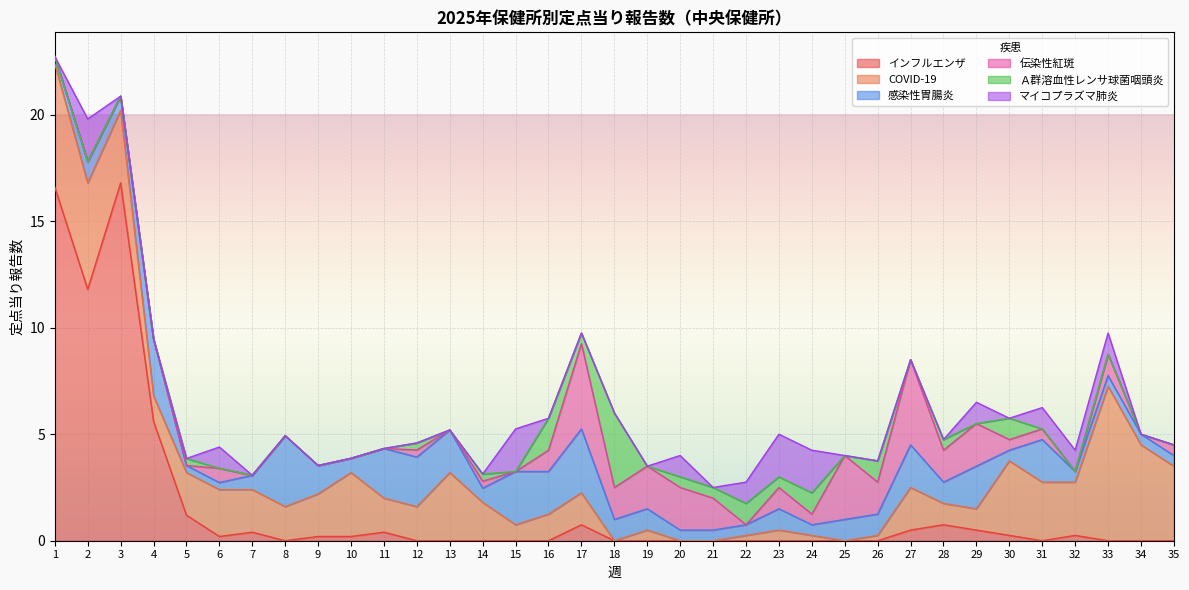

True or false: マイコプラズマ肺炎 and 伝染性紅斑 intersect in this chart.

True